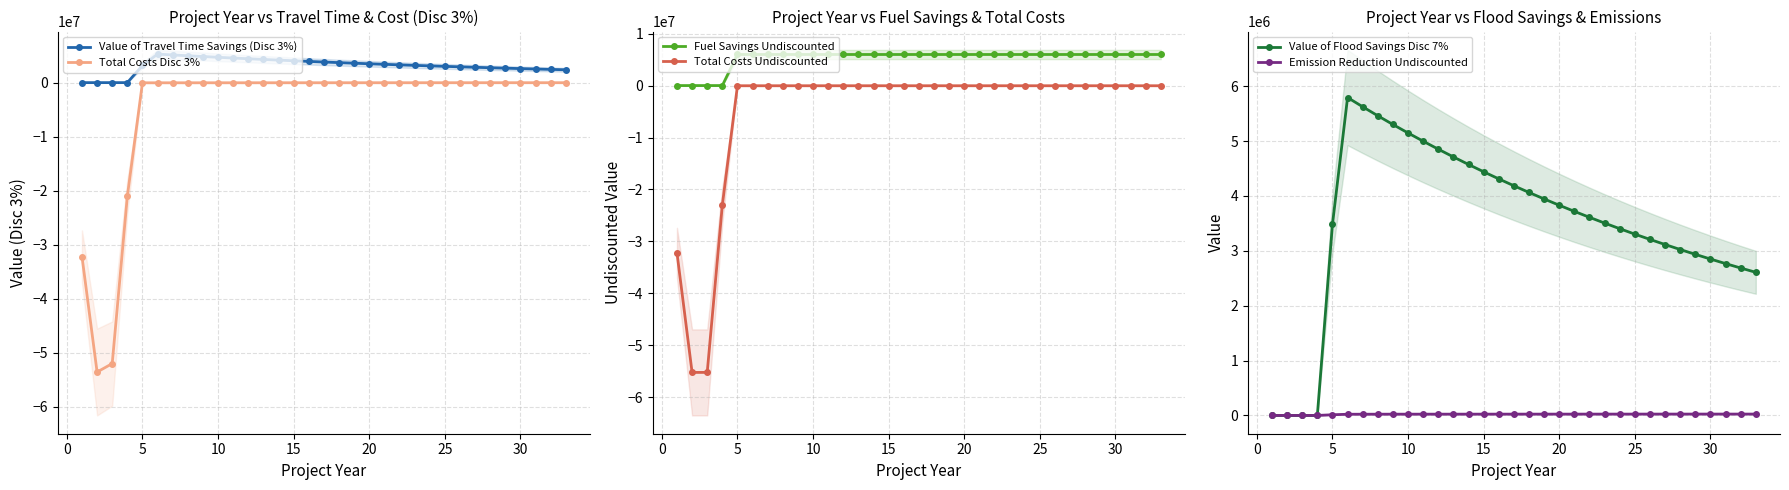

What is the greatest value displayed?

5980680.0